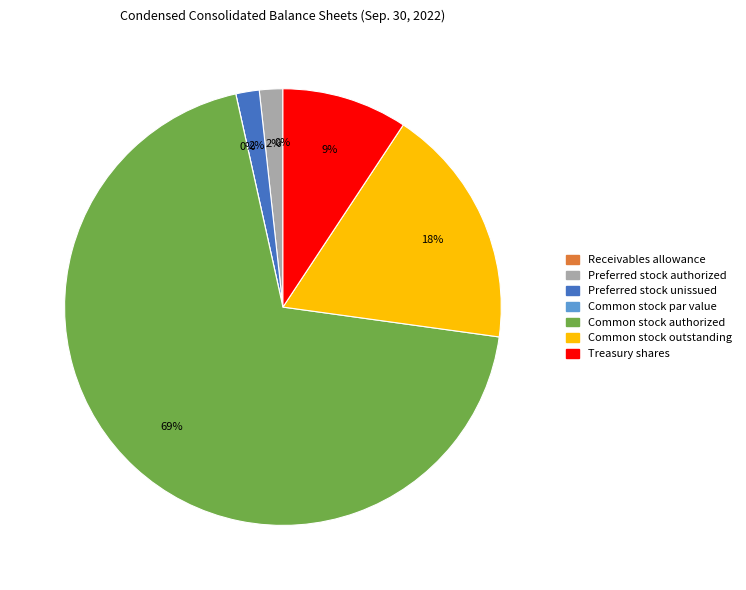

Does Common stock par value represent more than half of the total?

No